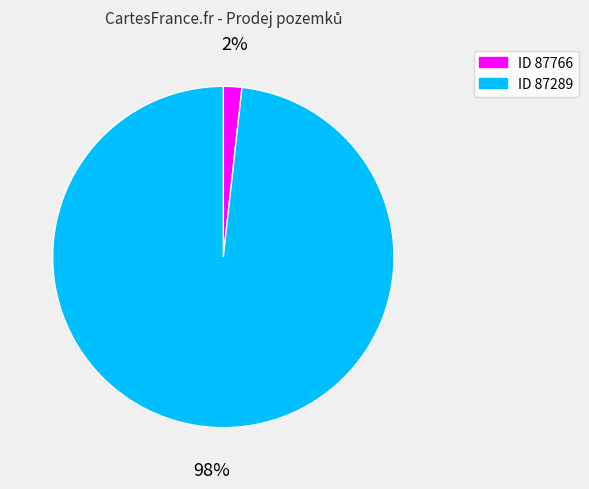

The ID 87289 slice represents 89% of the pie. True or false?

False